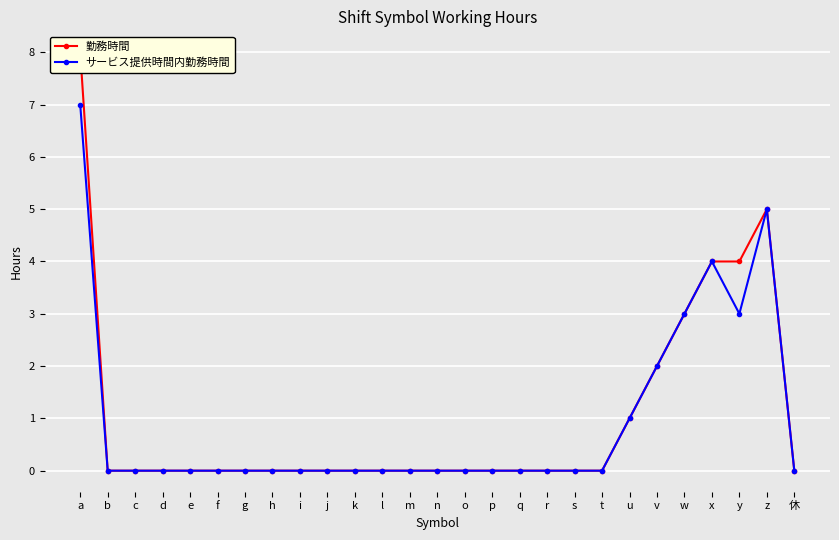

True or false: サービス提供時間内勤務時間 and 勤務時間 cross at least once.

False